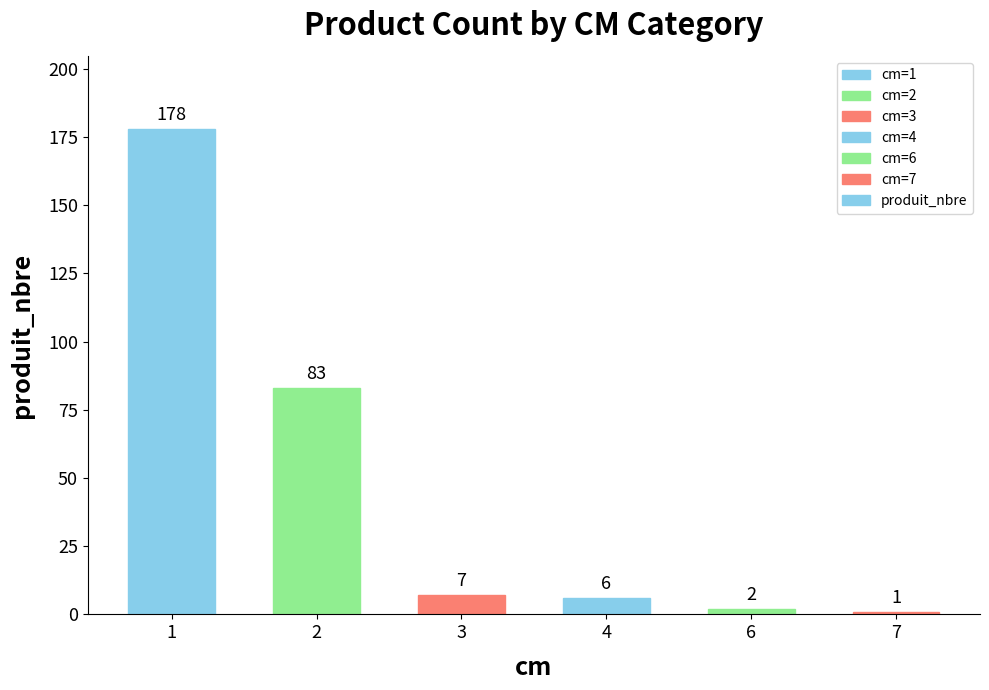

True or false: the data shows 2 at 6.

True